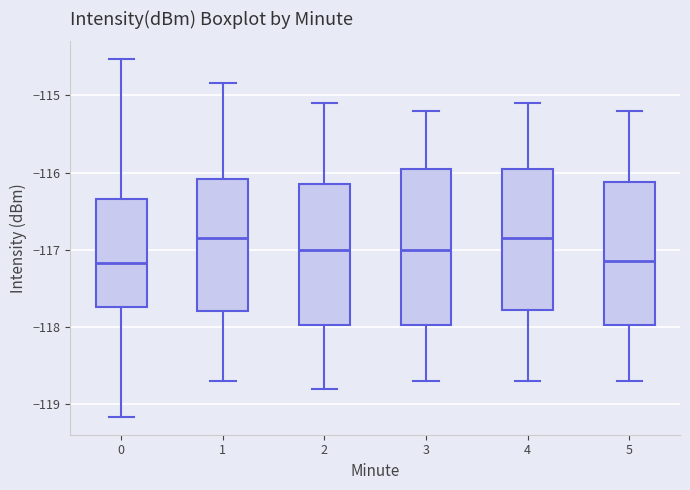

Reading left to right, transcribe this box plot: for each box, give where its median line is, the range the box spans, and where its two whiskers end, as read against the y-axis. The values are not printed on the chart, so give them approximately, as read against the axis.

0: median -117.2, box -117.7 to -116.3, whiskers -119.2 to -114.5
1: median -116.8, box -117.8 to -116.1, whiskers -118.7 to -114.8
2: median -117.0, box -118.0 to -116.1, whiskers -118.8 to -115.1
3: median -117.0, box -118.0 to -115.9, whiskers -118.7 to -115.2
4: median -116.8, box -117.8 to -115.9, whiskers -118.7 to -115.1
5: median -117.1, box -118.0 to -116.1, whiskers -118.7 to -115.2